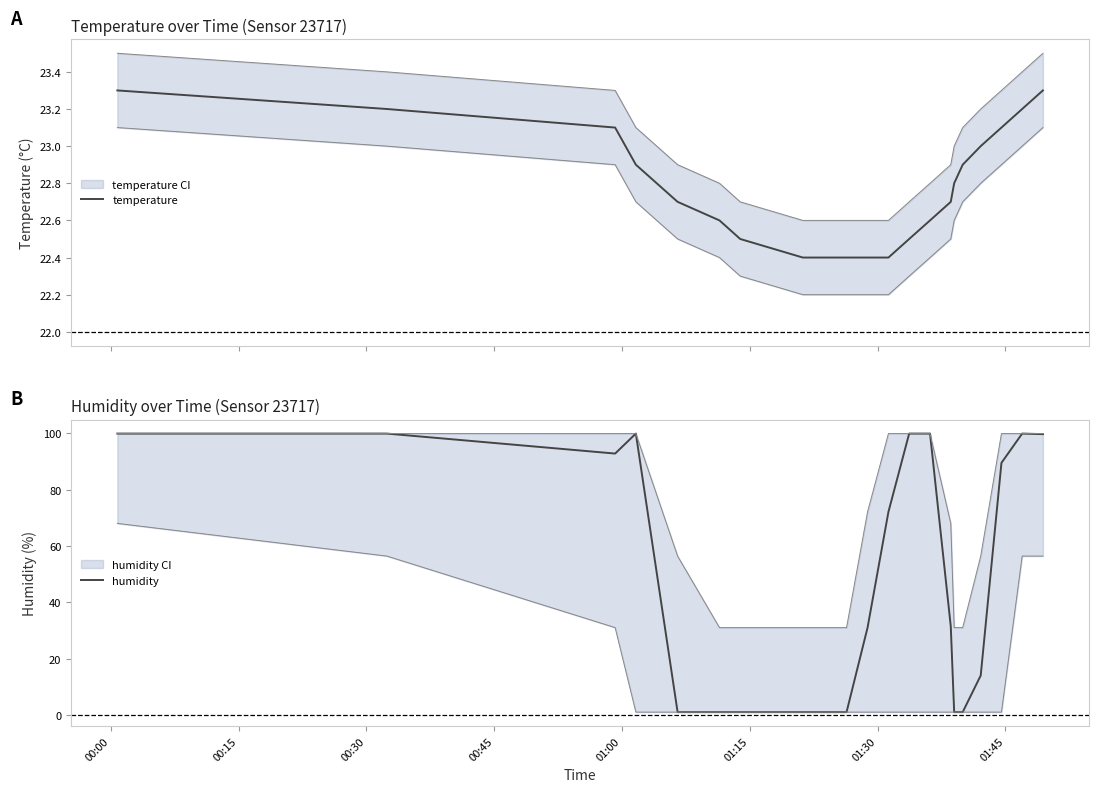

List the series in order of their overall mean, lowest first.

temperature, humidity